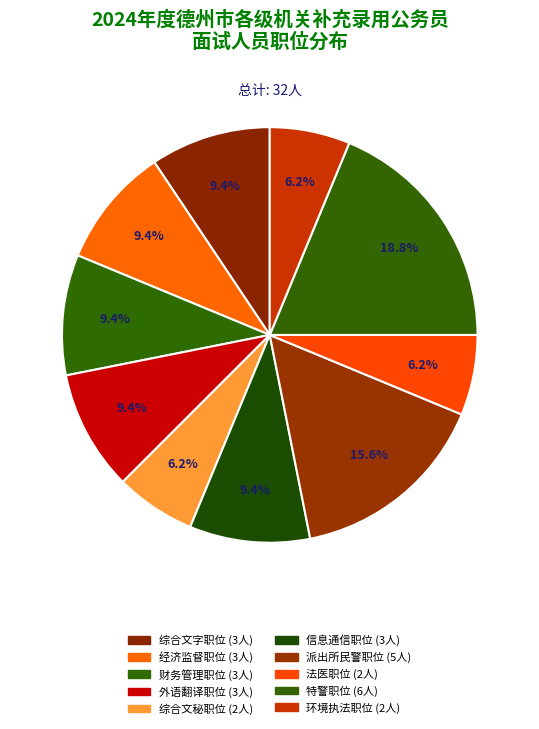

What percentage do 综合文字职位 and 环境执法职位 together represent?

15.6%